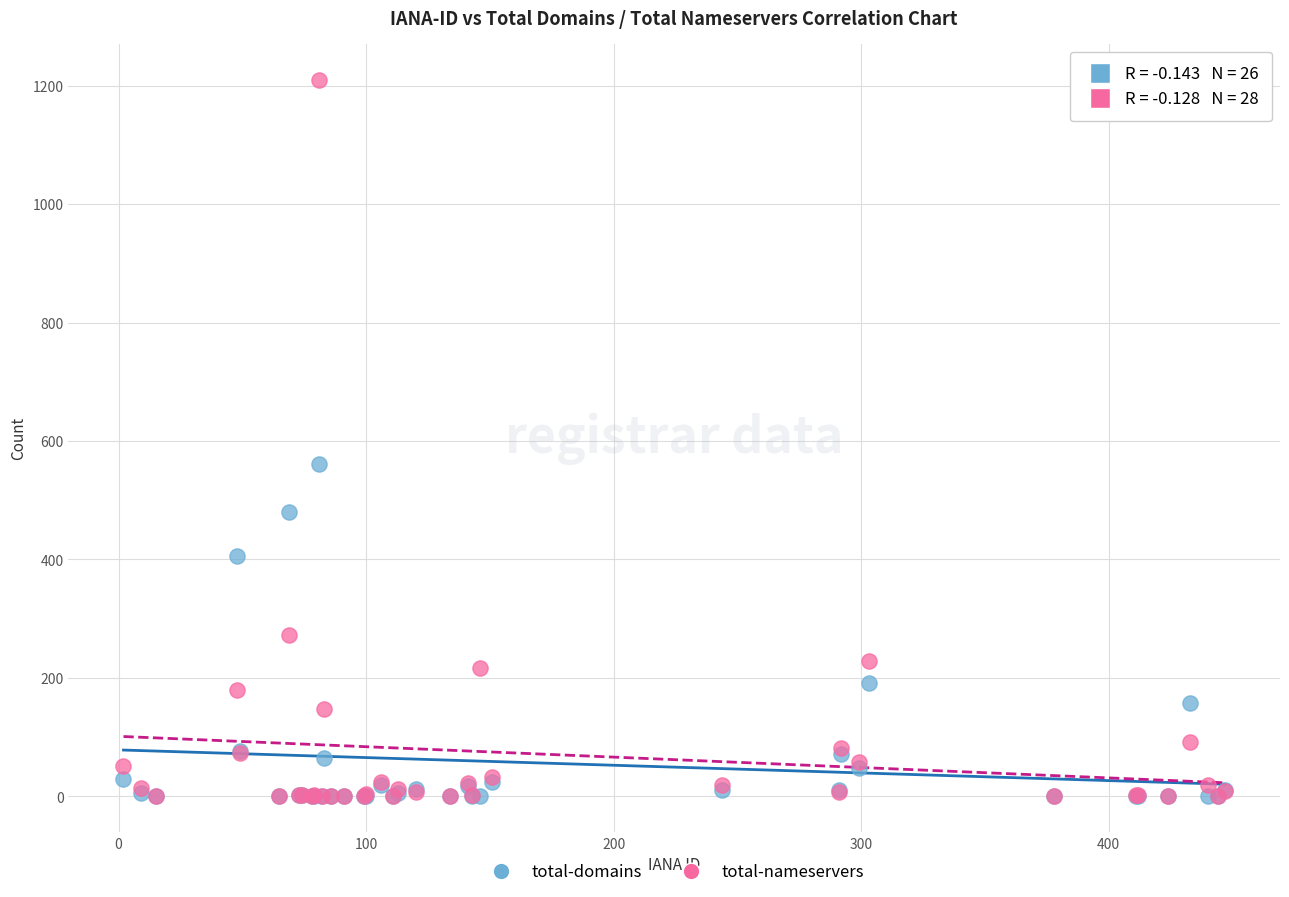

Which series reaches the maximum Y coordinate?

total-nameservers